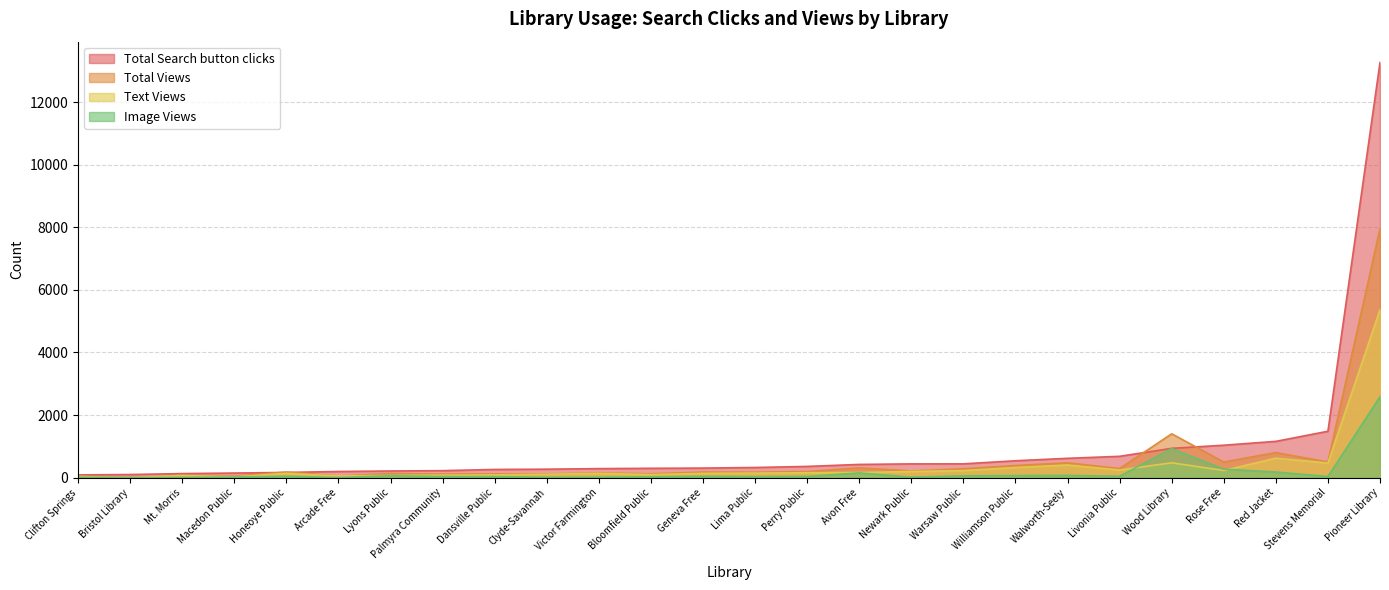

What is the approximate value of Total Views at Walworth-Seely, to the nearest 100?

500